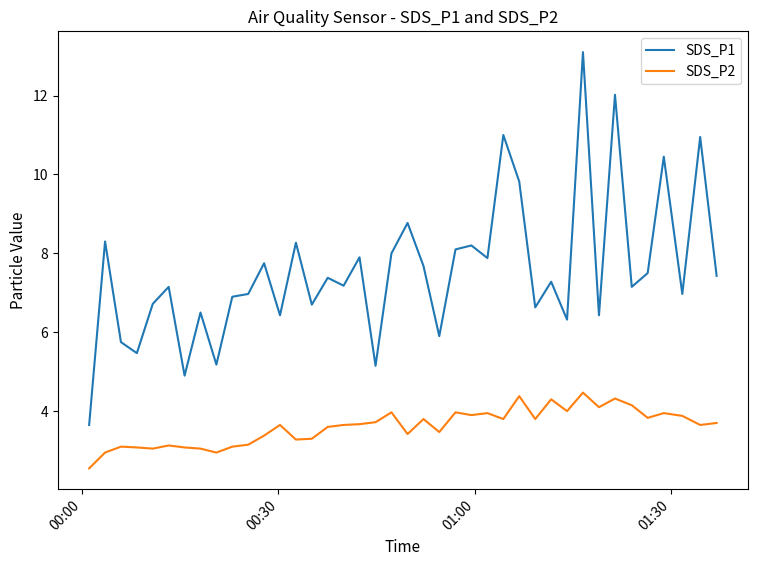

What is the greatest value displayed?

13.1